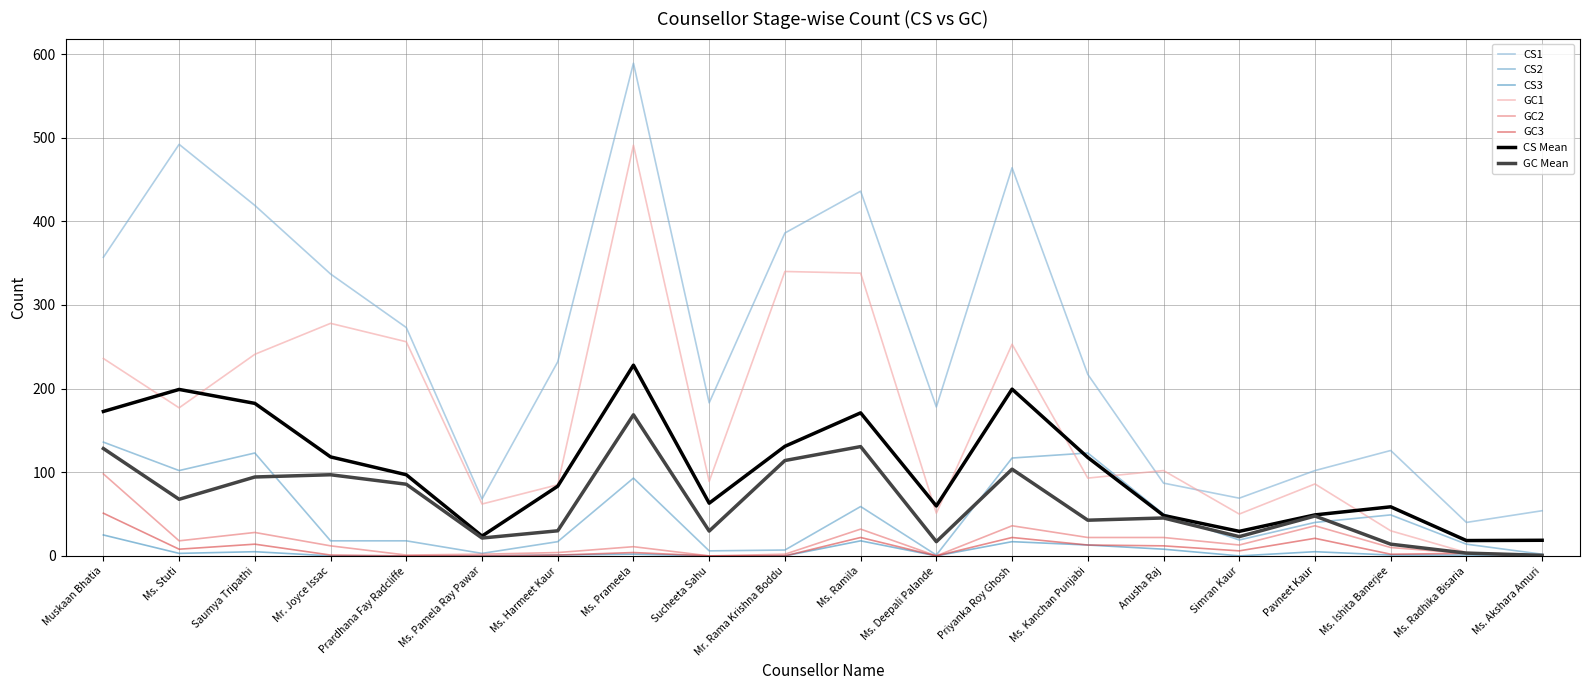

How many lines are shown in the chart?

8